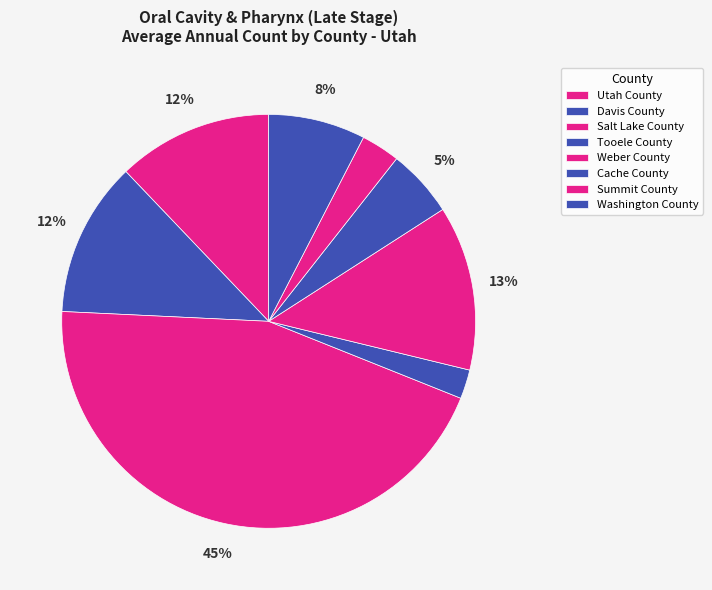

Is it true that Weber County is 24% of the pie?

False